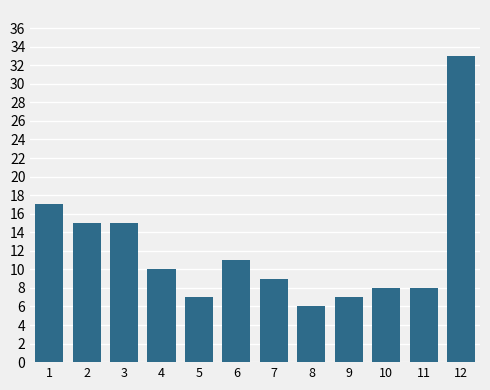

Reading left to right, extract all data points from this chart.

1=17	2=15	3=15	4=10	5=7	6=11	7=9	8=6	9=7	10=8	11=8	12=33